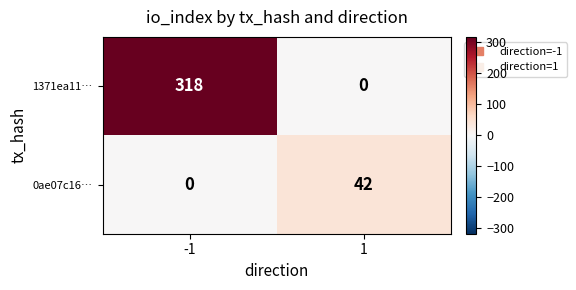

What is the highest value of the 1371ea11… series?

318